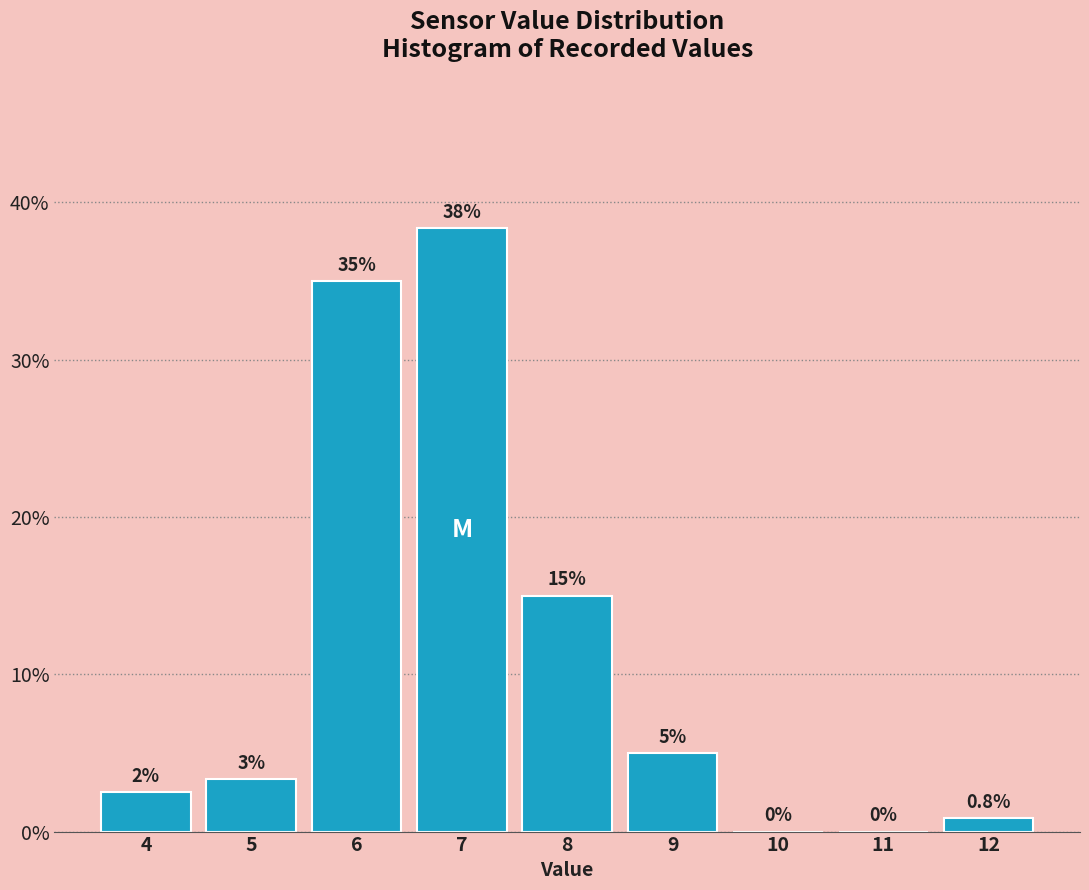

Read the value at 6.

35.0